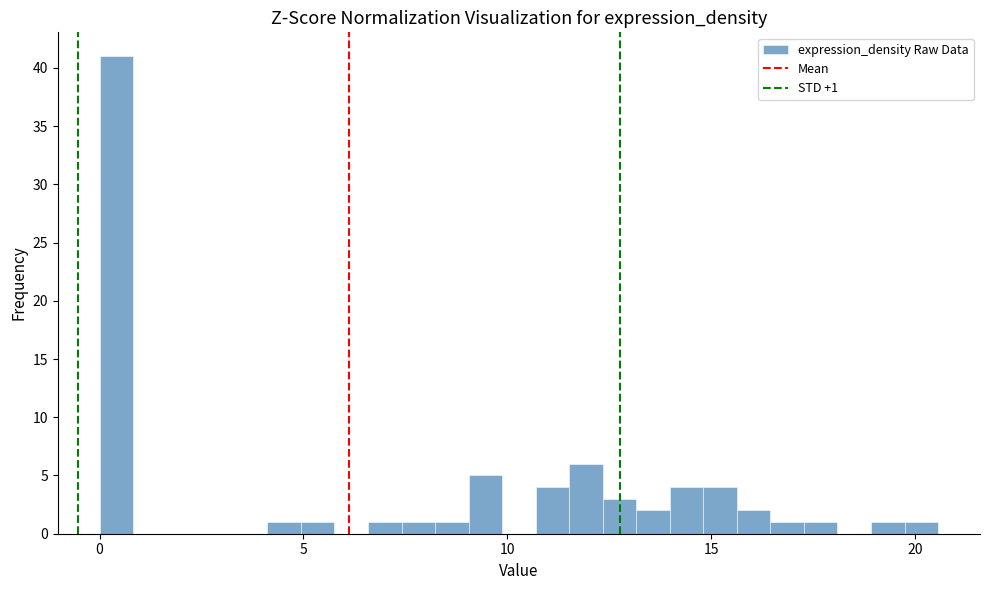

Around what value on the x-axis is the tallest bar? Give the approximate position of its centre, as read against the axis.

0.5